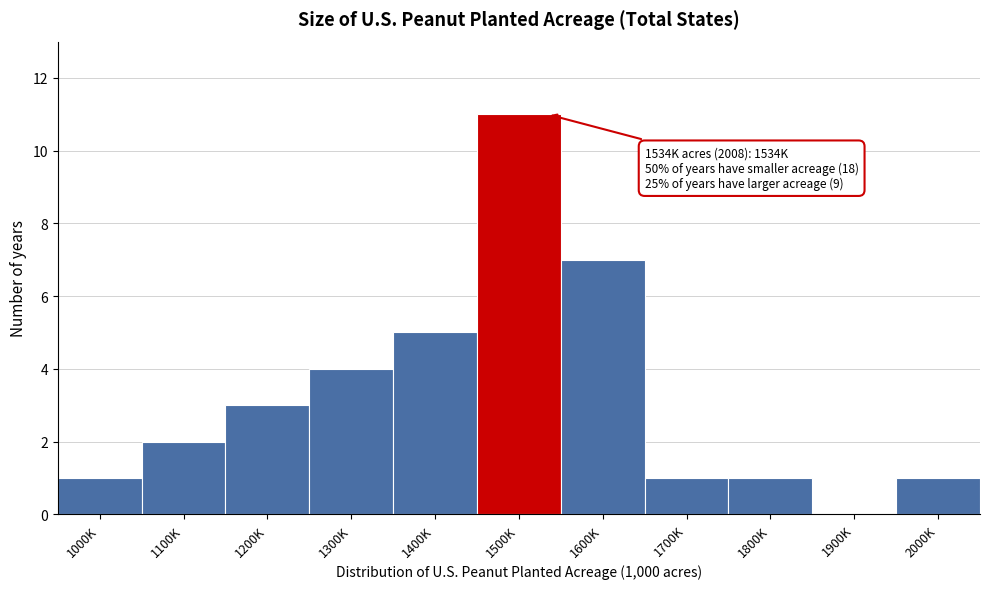

Reading left to right, list all the values displayed in this chart.

1000K=1	1100K=2	1200K=3	1300K=4	1400K=5	1500K=11	1600K=7	1700K=1	1800K=1	1900K=0	2000K=1